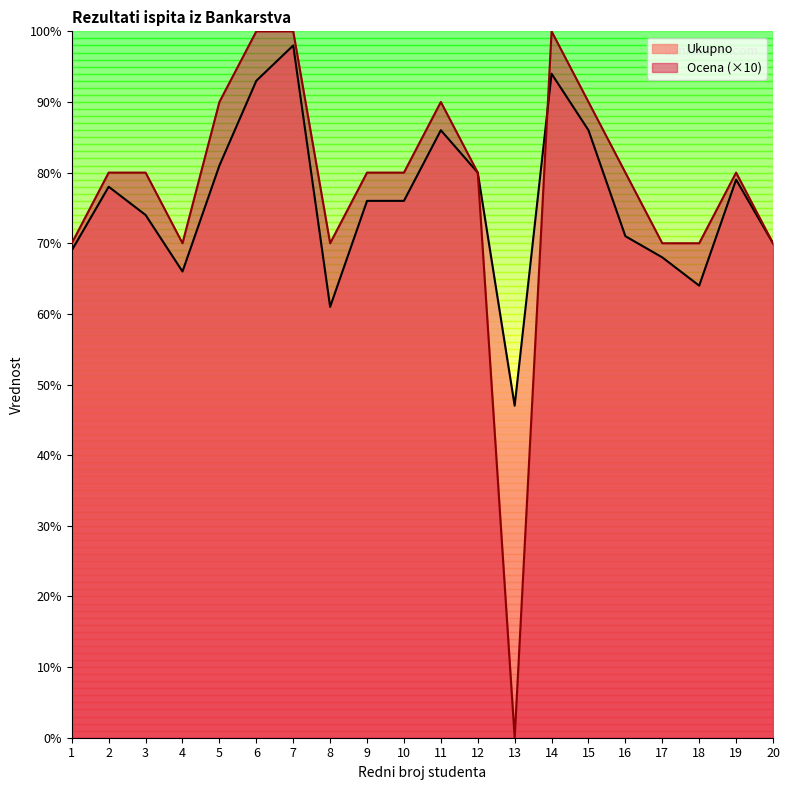

Is it true that Ocena equals 80 at 10?

True